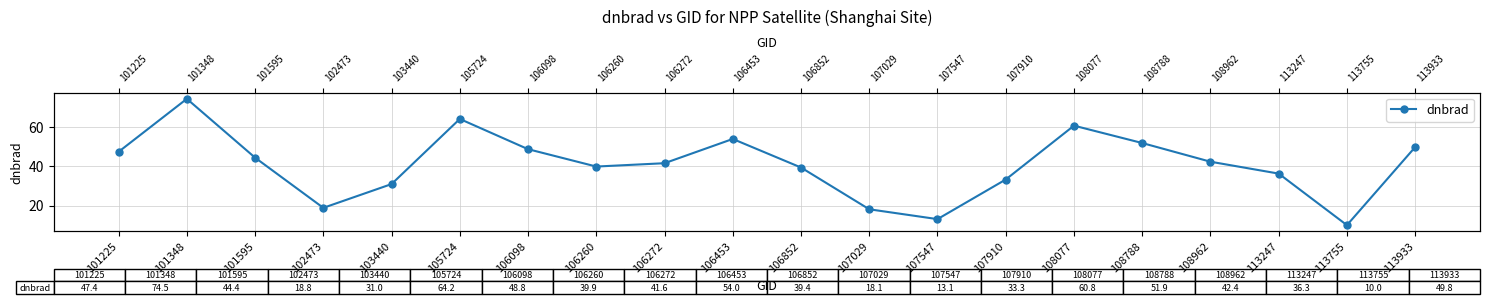

Rank the categories by value from highest to lowest.

101348, 105724, 108077, 106453, 108788, 113933, 106098, 101225, 101595, 108962, 106272, 106260, 106852, 113247, 107910, 103440, 102473, 107029, 107547, 113755